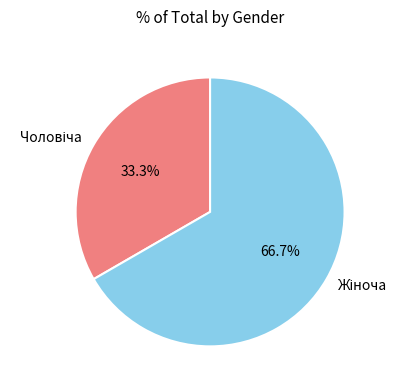

To the nearest percent, what percentage of the pie is Чоловіча?

33%